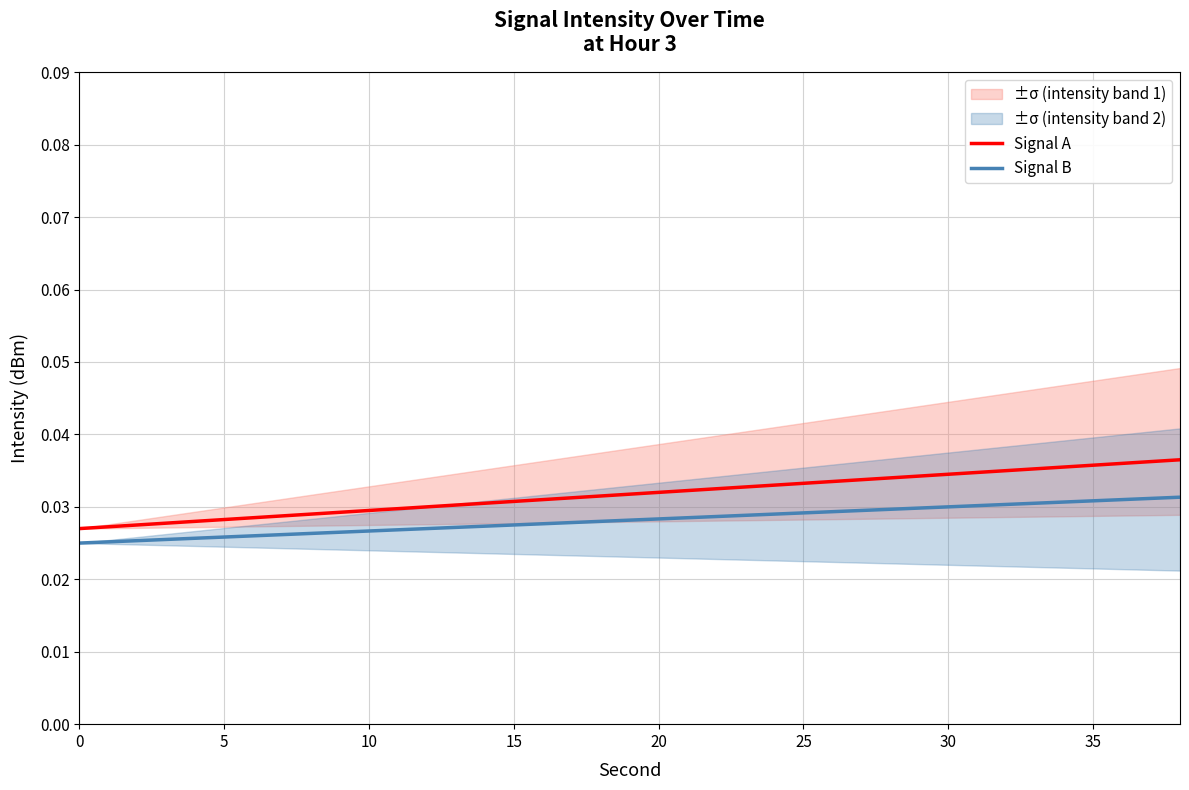

True or false: Signal A and Signal B cross at least once.

False